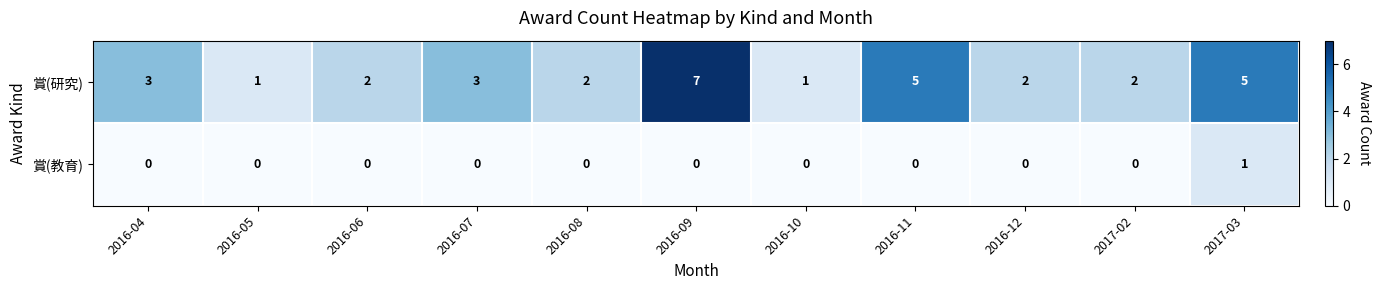

The value of 賞(研究) at 2016-06 is 1. True or false?

False